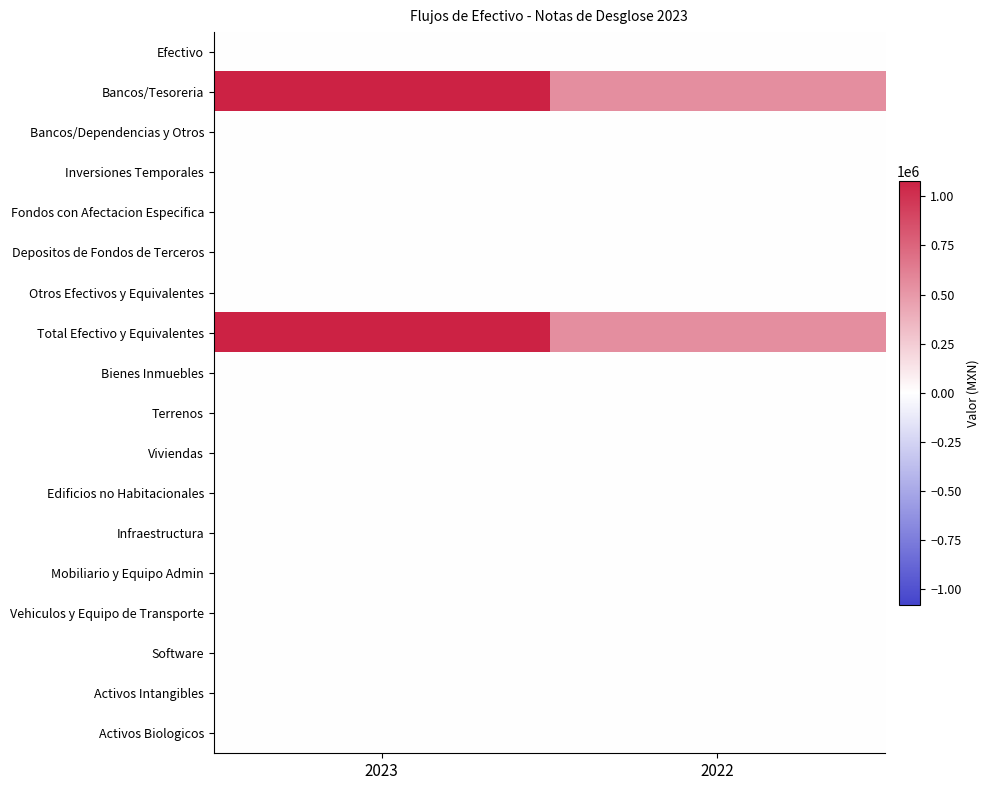

What is the difference between the highest and lowest values at 2023?

1079632.2